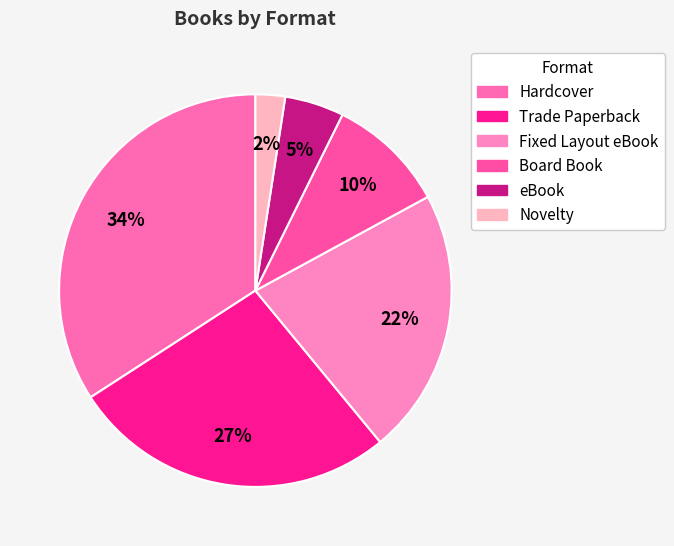

How many segments does this pie chart have?

6